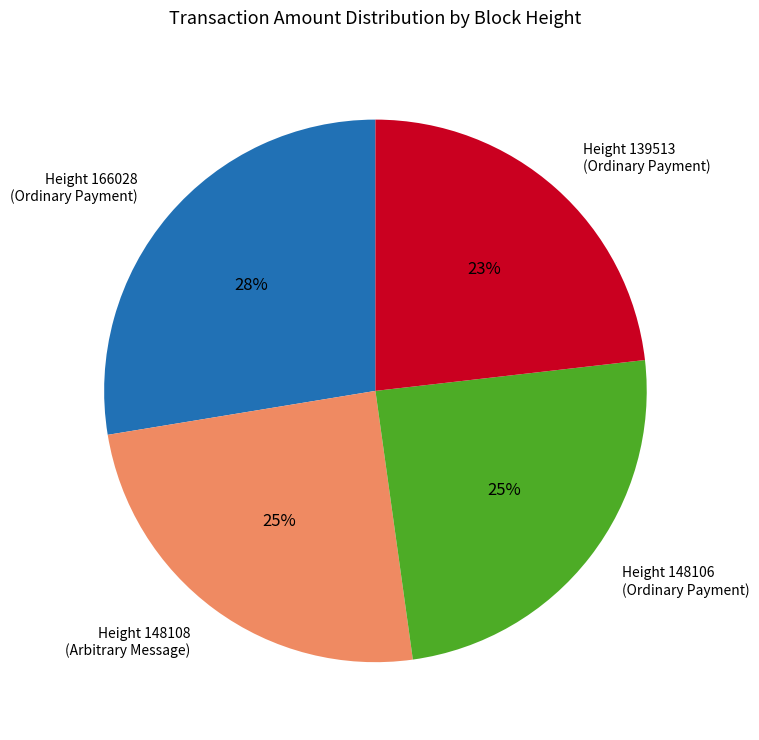

Is it true that Height 166028 (Ordinary Payment) is 28% of the pie?

True